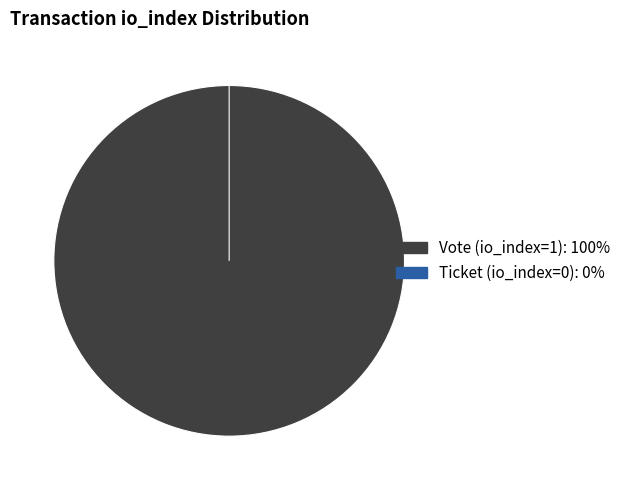

Which category has the biggest portion of the pie?

Vote (io_index=1)